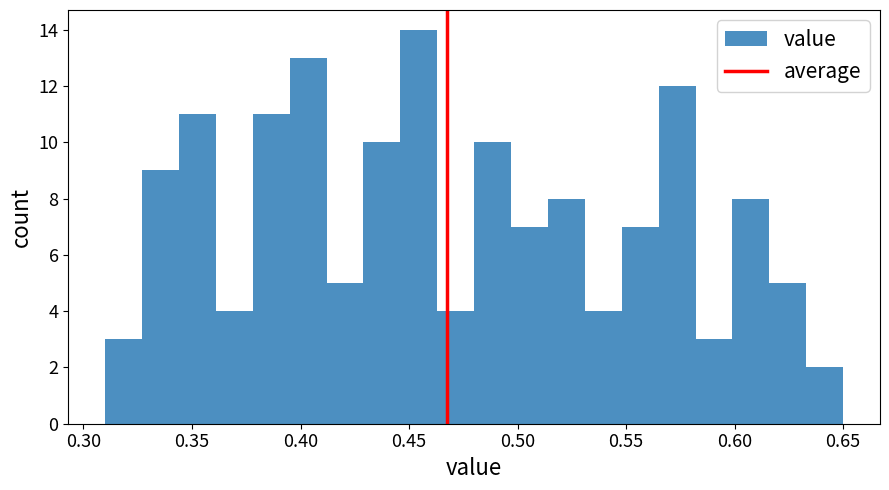

Around what value on the x-axis is the tallest bar? Give the approximate position of its centre, as read against the axis.

0.455